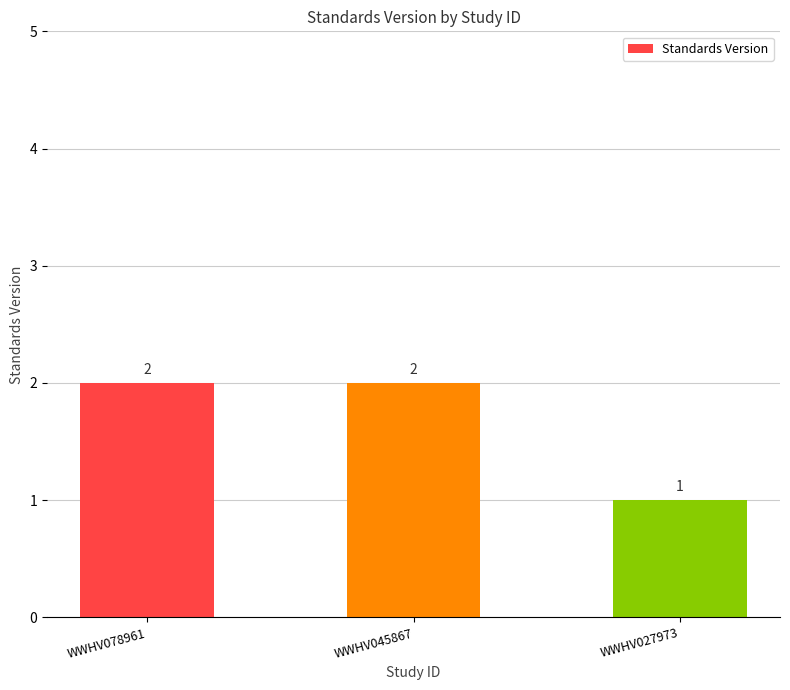

How many bars are there in total?

3